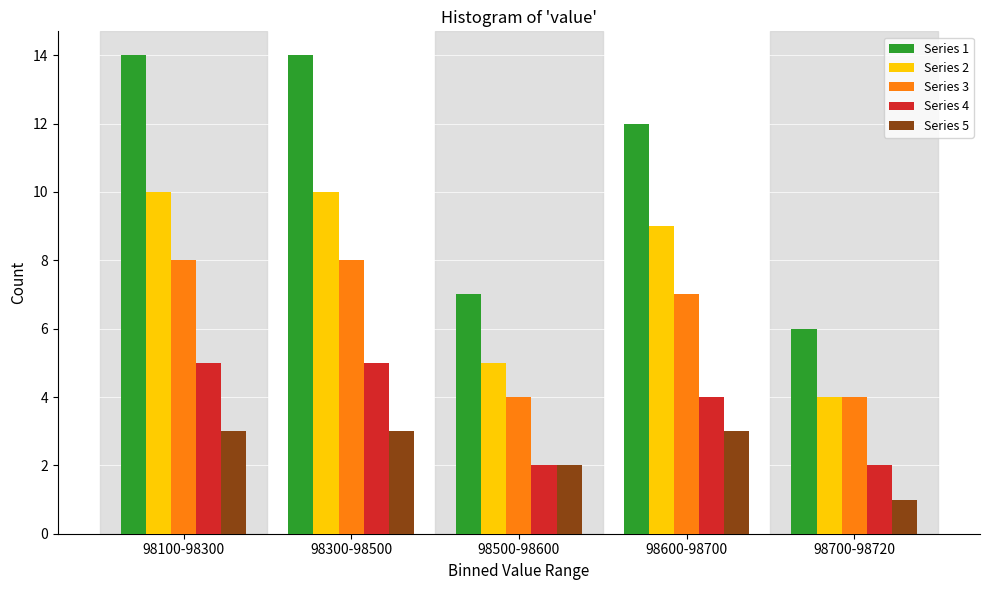

Reading right to left, transcribe all the data shown in this chart.

Series 1: 6	12	7	14	14
Series 2: 4	9	5	10	10
Series 3: 4	7	4	8	8
Series 4: 2	4	2	5	5
Series 5: 1	3	2	3	3